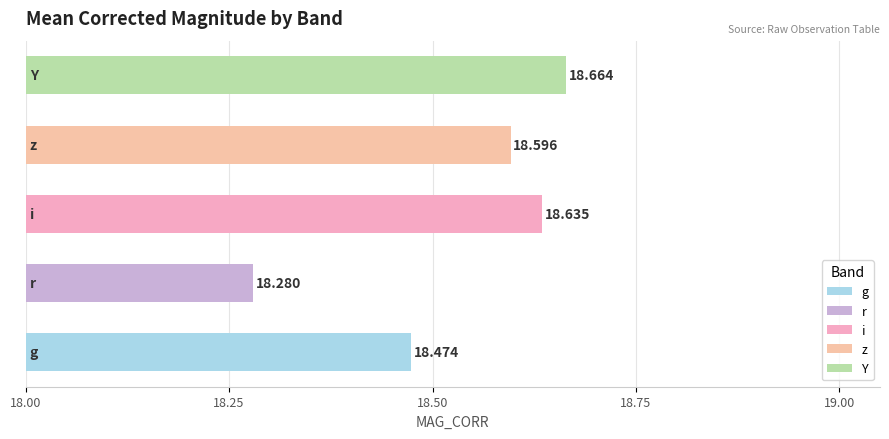

Are the bars horizontal?

Yes